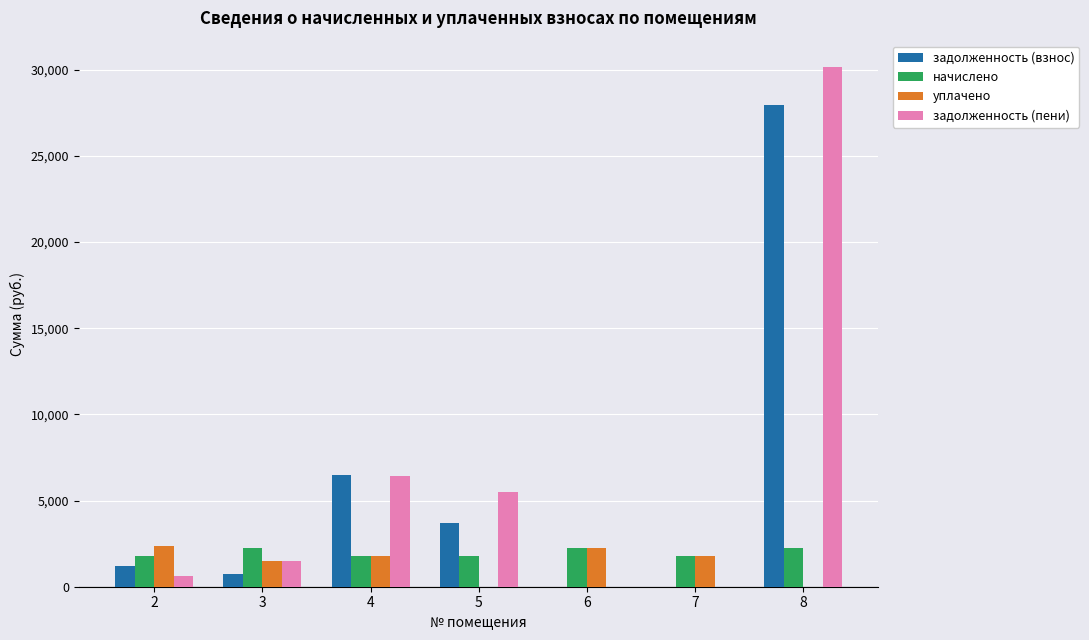

What is the sum of all задолженность (пени) values?

44194.2